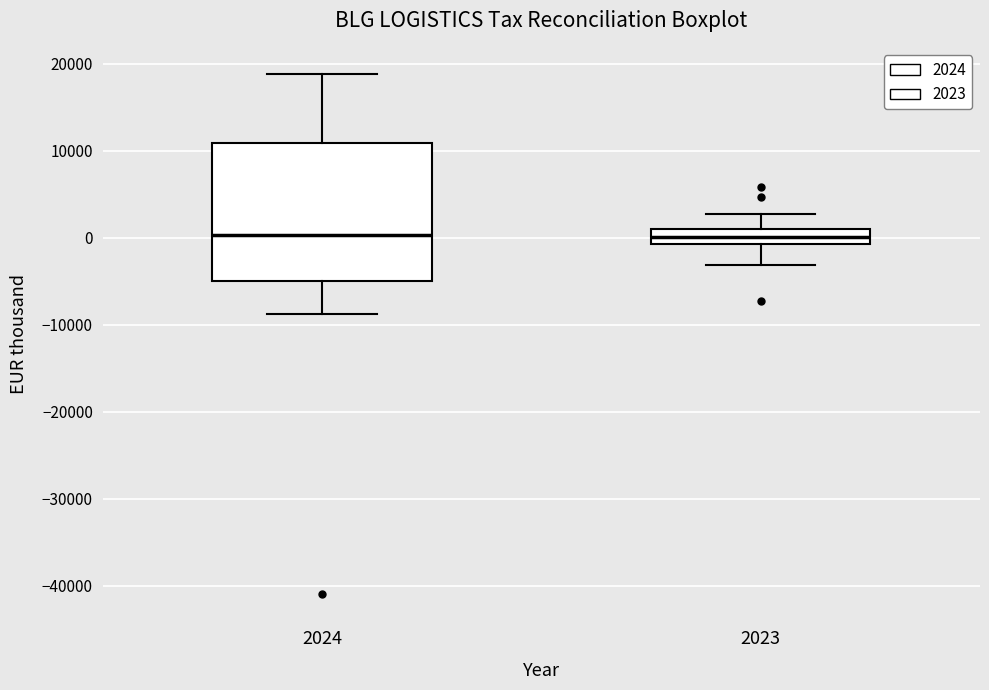

Where does the median line of the box at x = 2023 sit on the y-axis? The values are not printed on the chart, so give them approximately, as read against the axis.

0